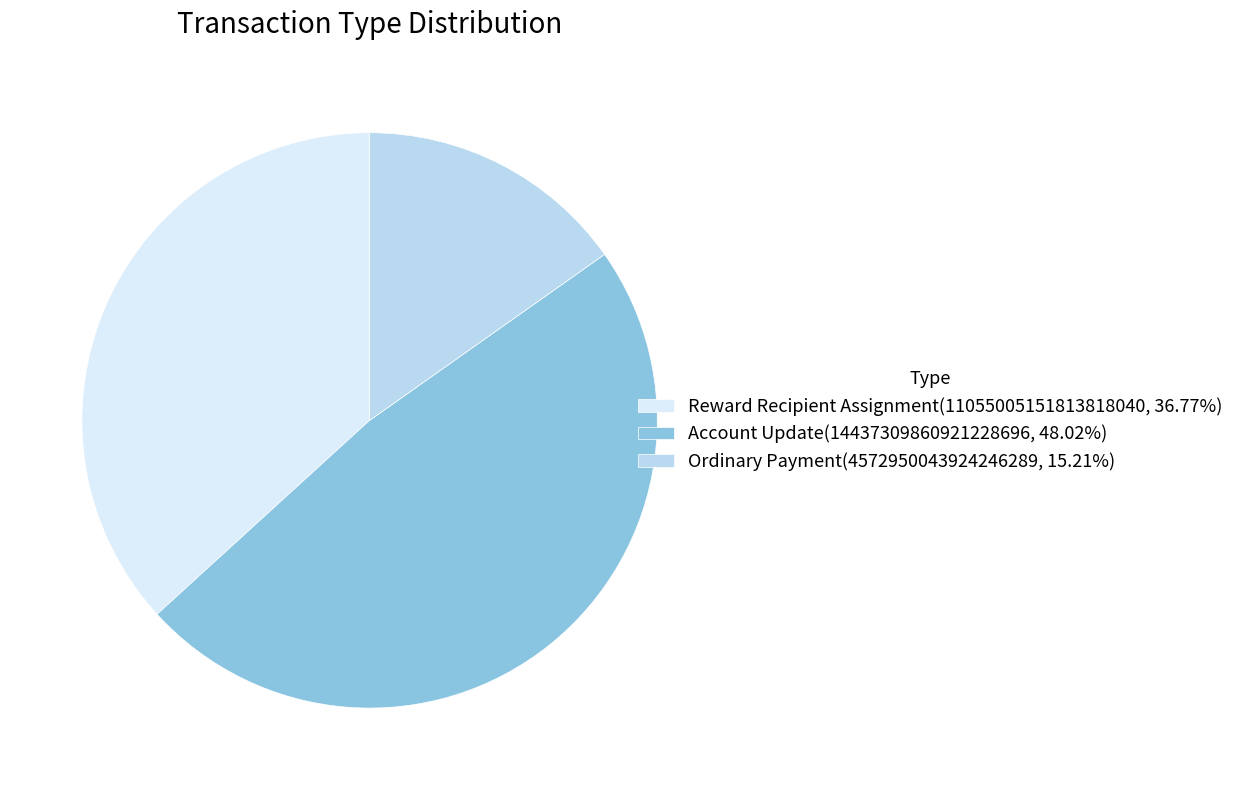

Does Ordinary Payment(4572950043924246289, 15.21%) account for over 50% of the chart?

No